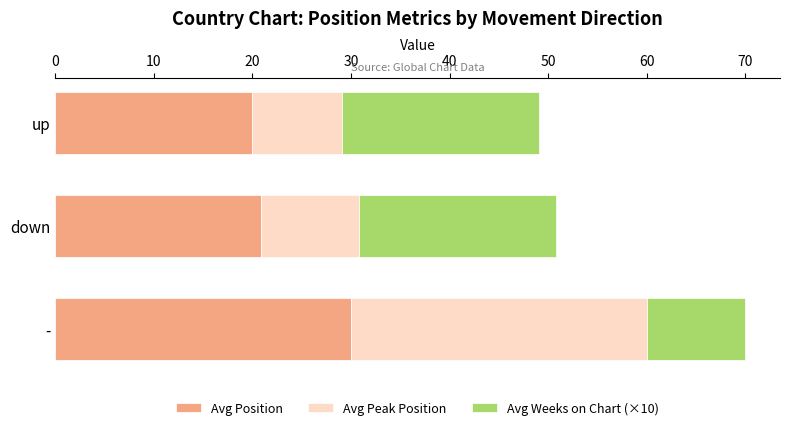

List the labels in order of Avg Position value, smallest first.

up, down, -